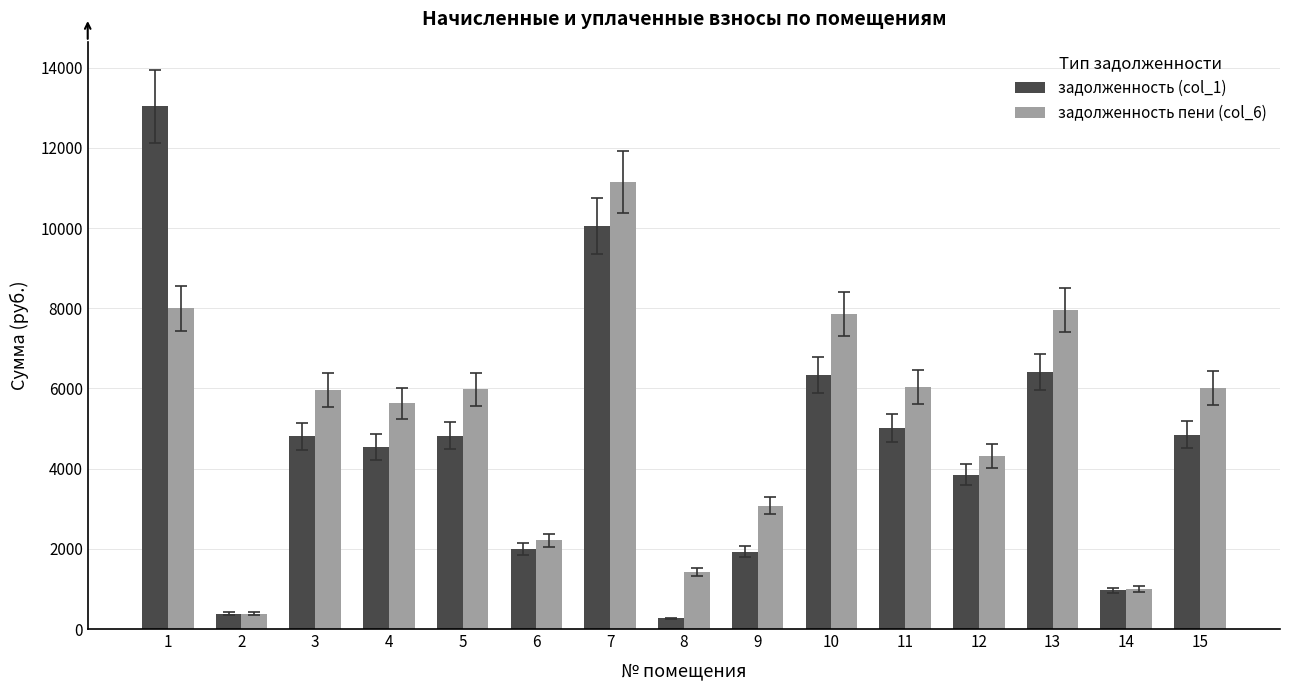

What is the total value across all series at 4?

10169.6